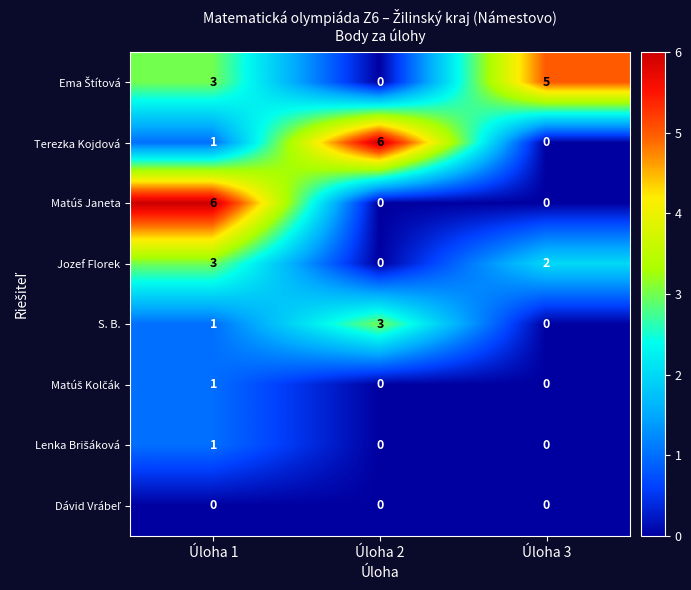

What is the spread (max minus min) of values at Úloha 3?

5